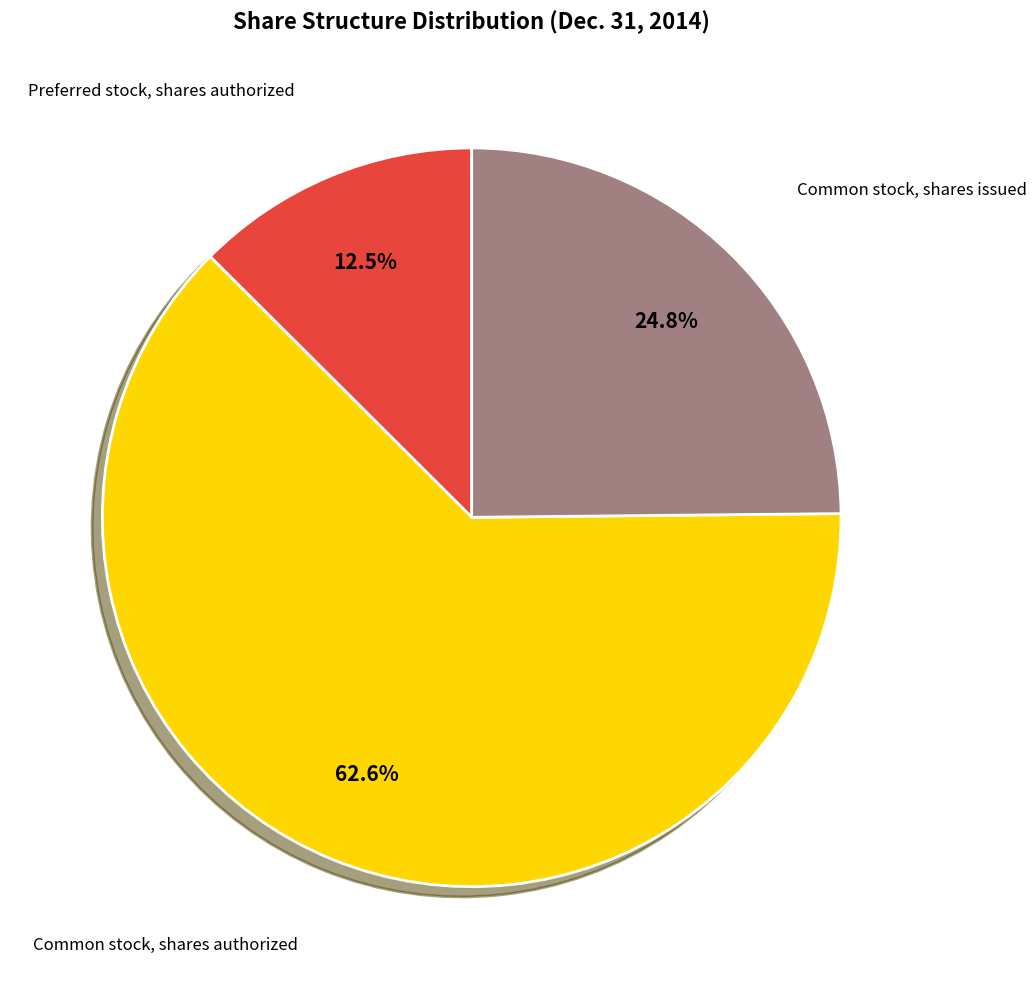

Which category accounts for the majority?

Common stock, shares authorized